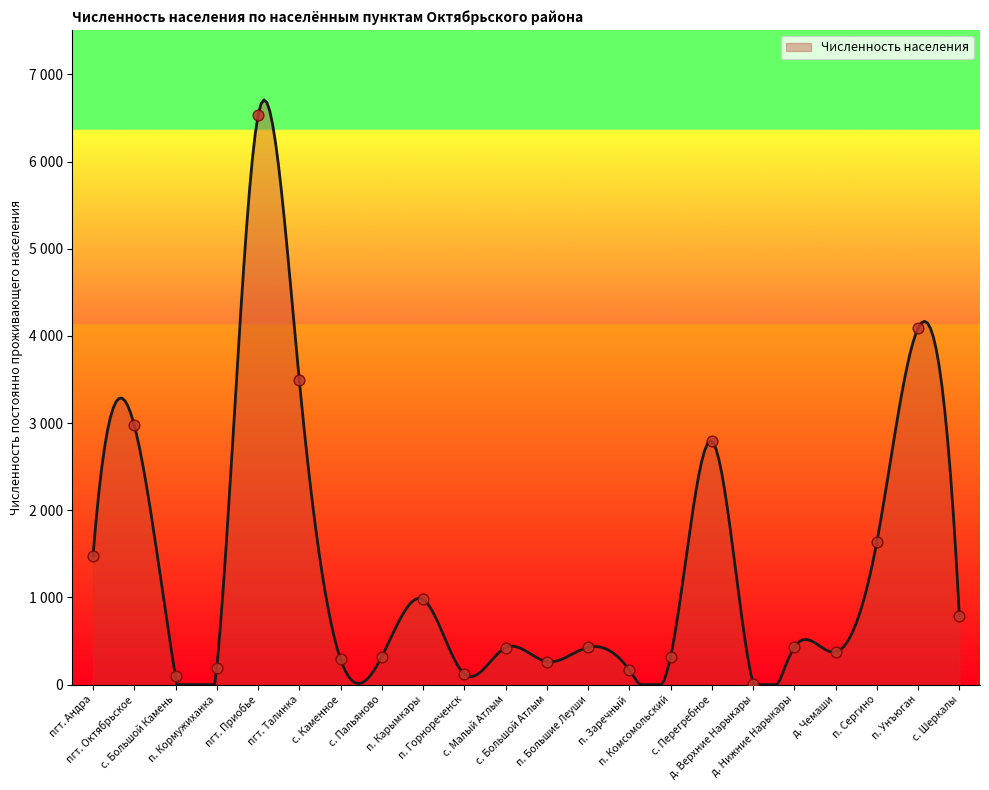

Which has a higher value, с. Большой Атлым or п. Большие Леуши?

п. Большие Леуши